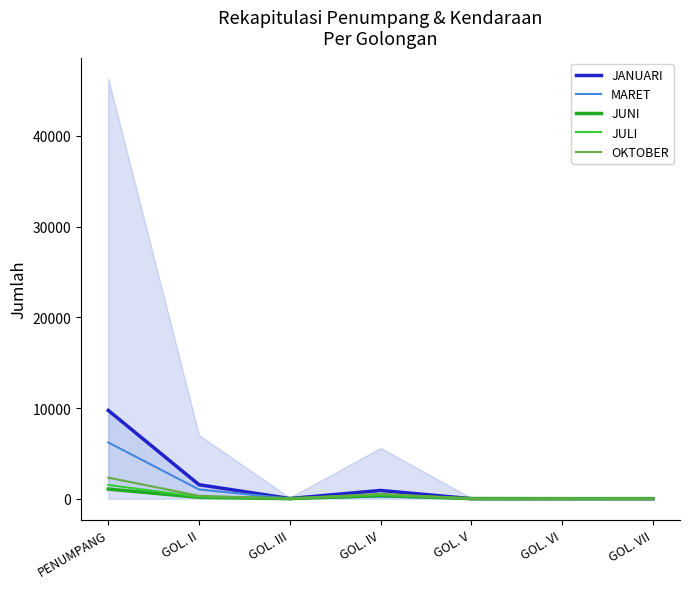

Reading left to right, list all the values displayed in this chart.

JANUARI: PENUMPANG=9739	GOL. II=1542	GOL. III=18	GOL. IV=910	GOL. V=4	GOL. VI=1	GOL. VII=1
MARET: PENUMPANG=6202	GOL. II=1020	GOL. III=13	GOL. IV=222	GOL. V=4	GOL. VI=3	GOL. VII=1
JUNI: PENUMPANG=1060	GOL. II=151	GOL. III=4	GOL. IV=358	GOL. V=11	GOL. VI=1	GOL. VII=4
JULI: PENUMPANG=1516	GOL. II=209	GOL. III=5	GOL. IV=444	GOL. V=8	GOL. VI=2	GOL. VII=1
OKTOBER: PENUMPANG=2322	GOL. II=316	GOL. III=6	GOL. IV=545	GOL. V=1	GOL. VI=4	GOL. VII=1